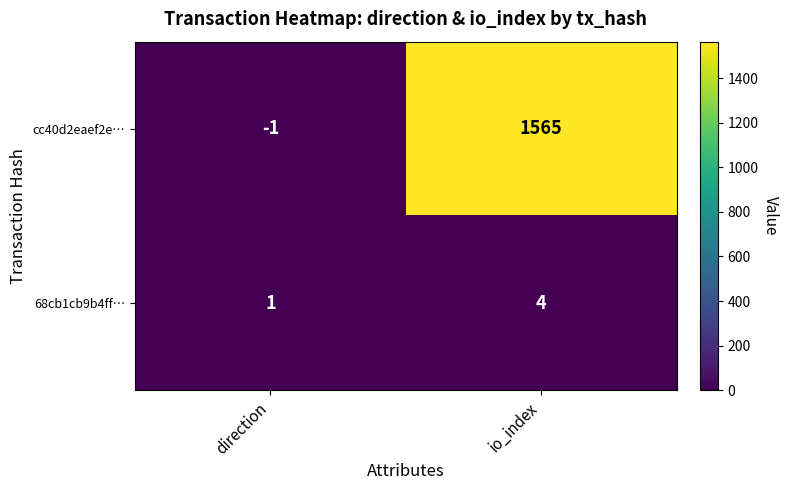

What is the greatest value displayed?

1565